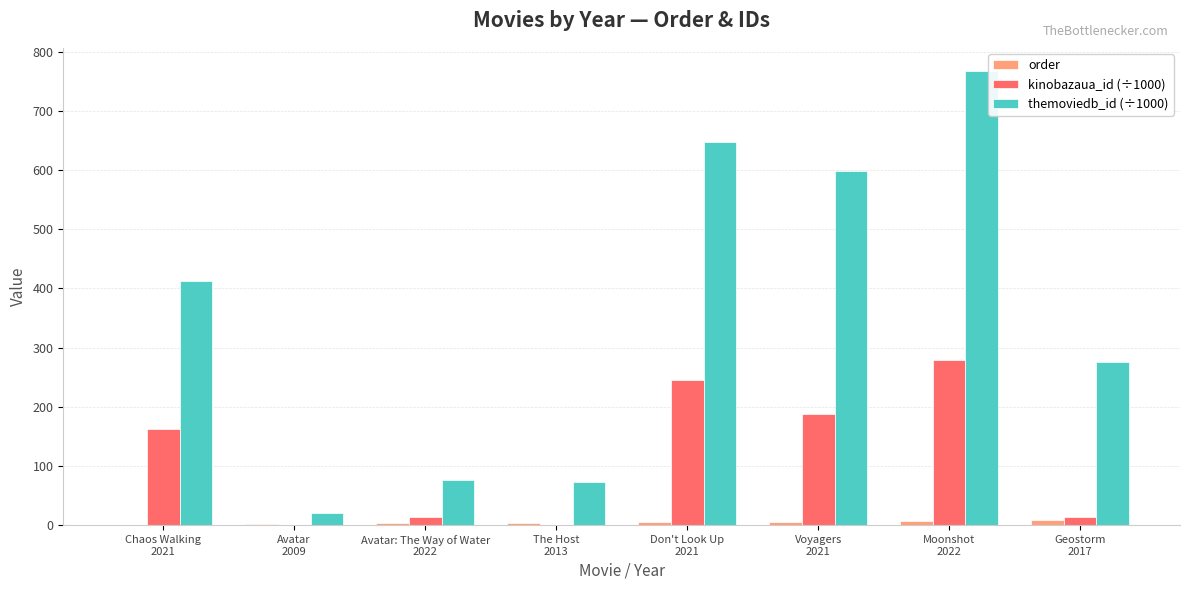

Which series has the largest range (max minus min)?

themoviedb_id (÷1000)